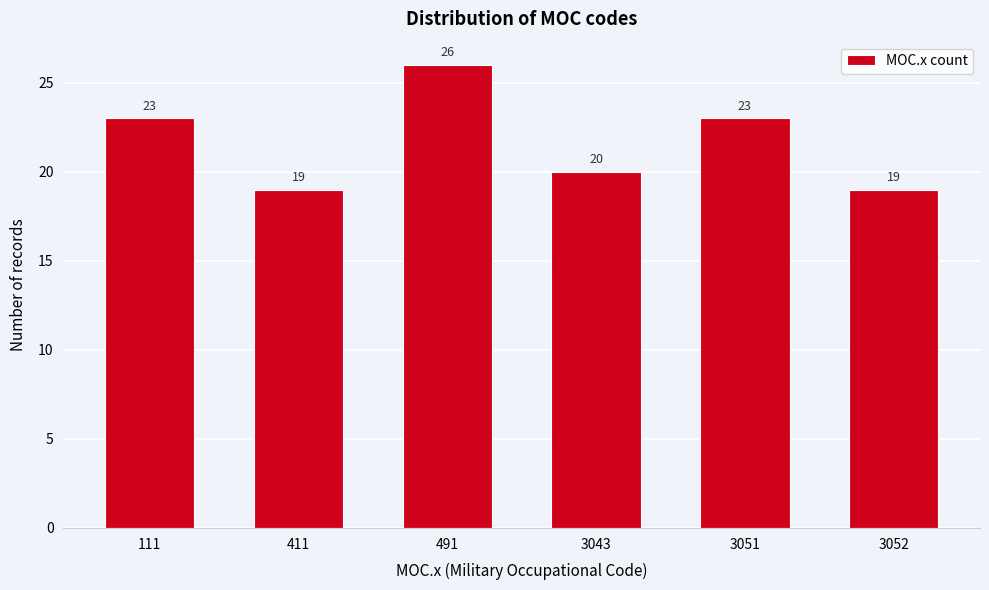

Reading left to right, what are all the values shown in this chart?

111=23	411=19	491=26	3043=20	3051=23	3052=19